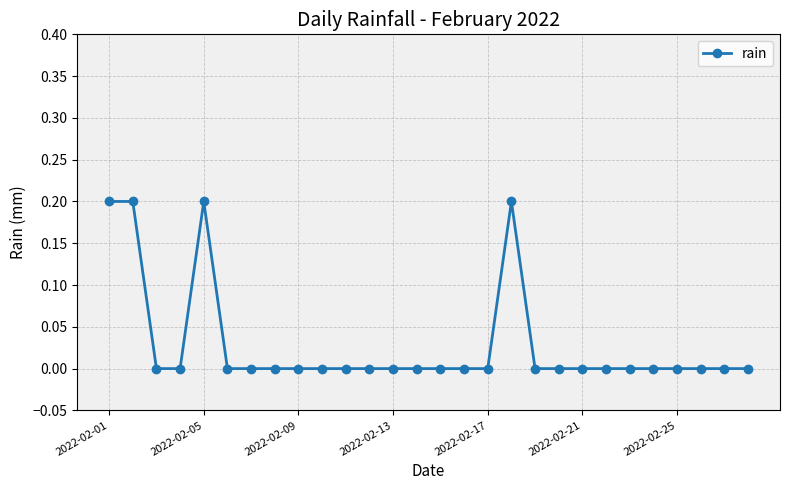

True or false: there are more than 0 points higher than both neighbors.

True